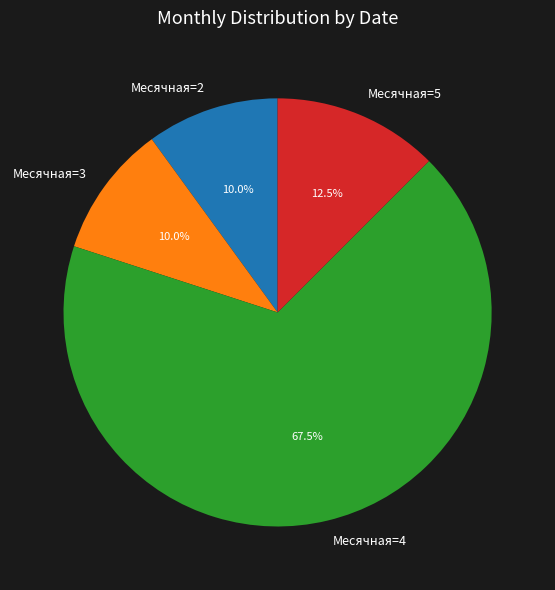

To the nearest percent, what is the average slice percentage?

25%